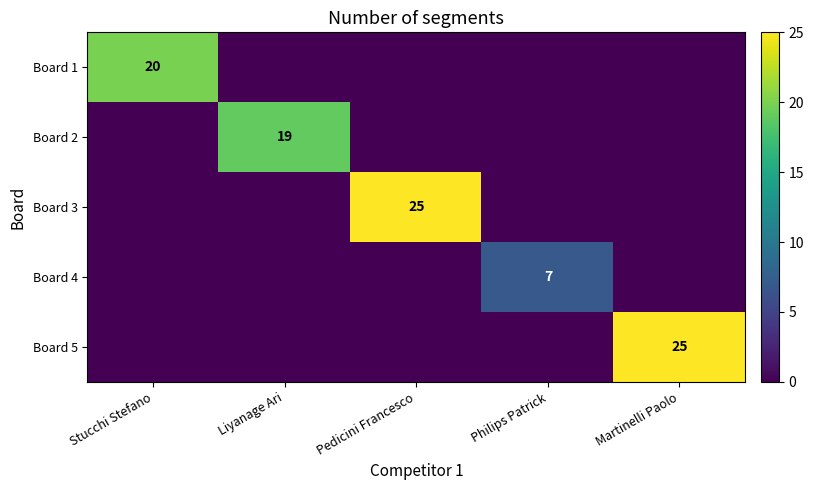

The Board 2 series shows 19 at Liyanage Ari. True or false?

True